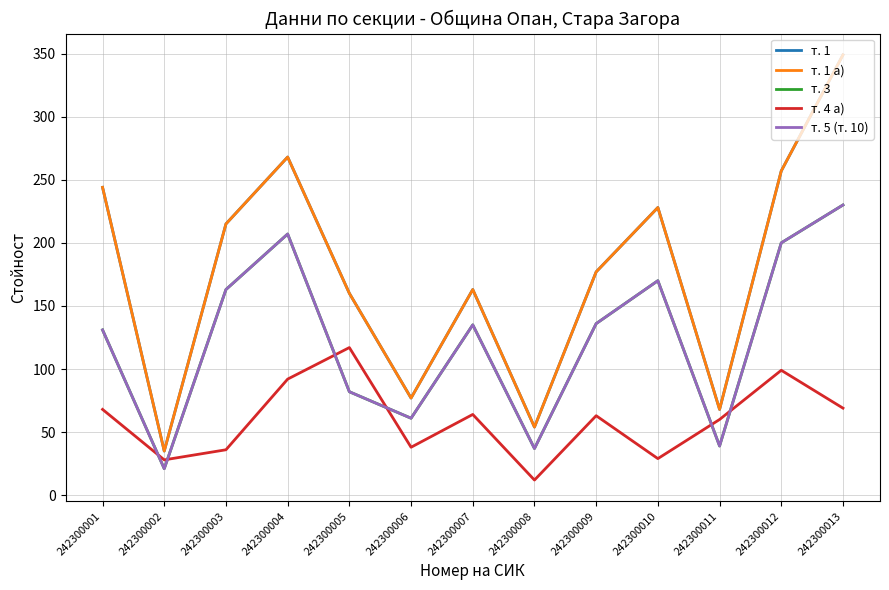

Is it true that т. 1 а) equals 77 at 242300006?

True